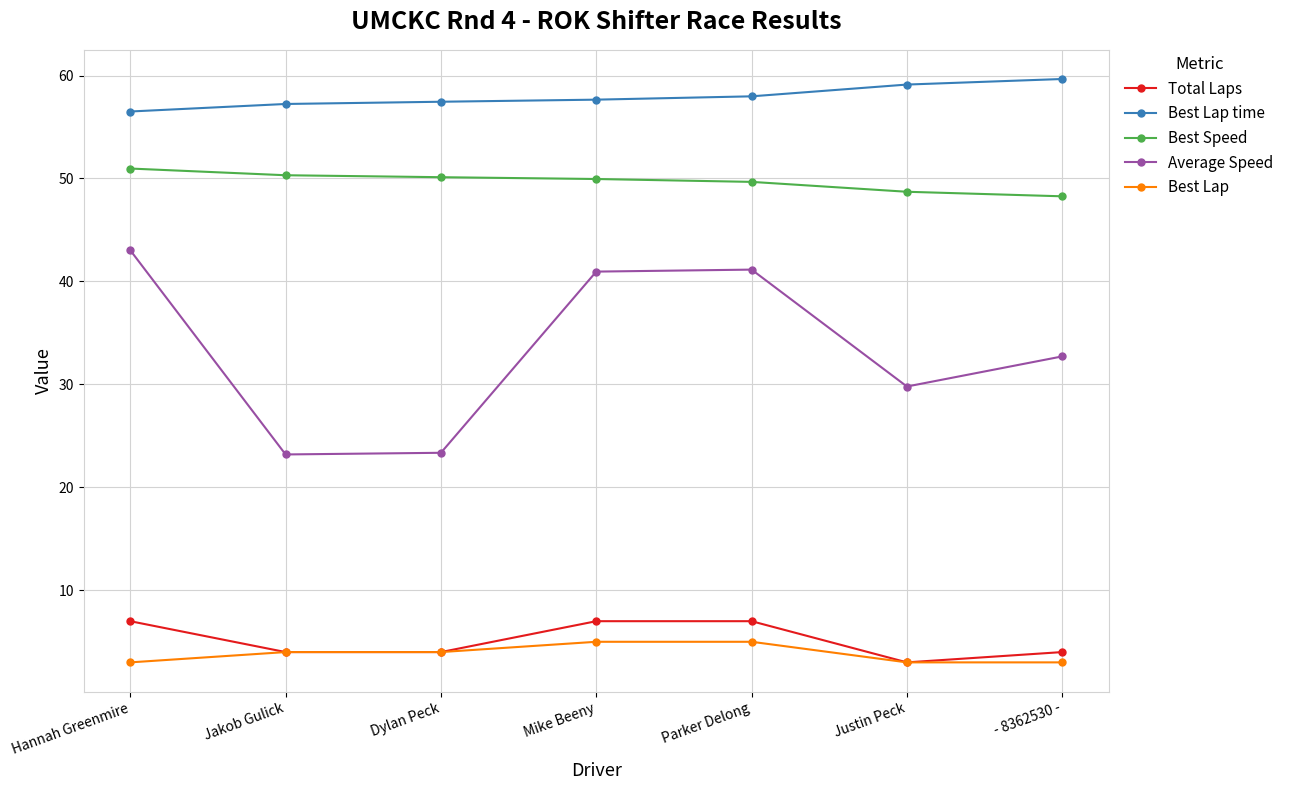

What are all the series names shown in the legend?

Total Laps, Best Lap time, Best Speed, Average Speed, Best Lap